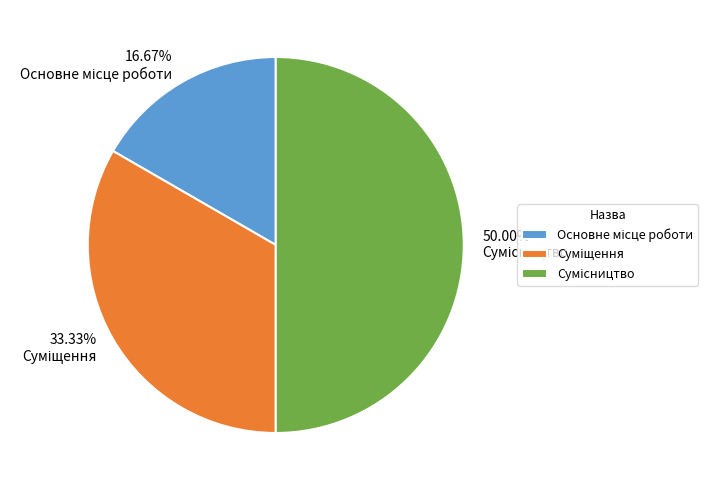

To the nearest percent, what is the difference between the Основне місце роботи and Сумісництво slice percentages?

33%